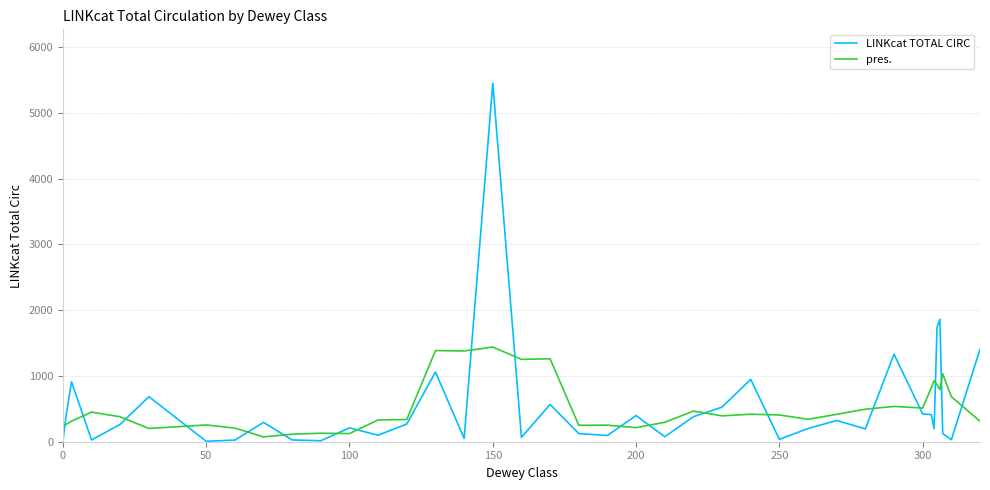

Is this an area chart (filled region under the line)?

No